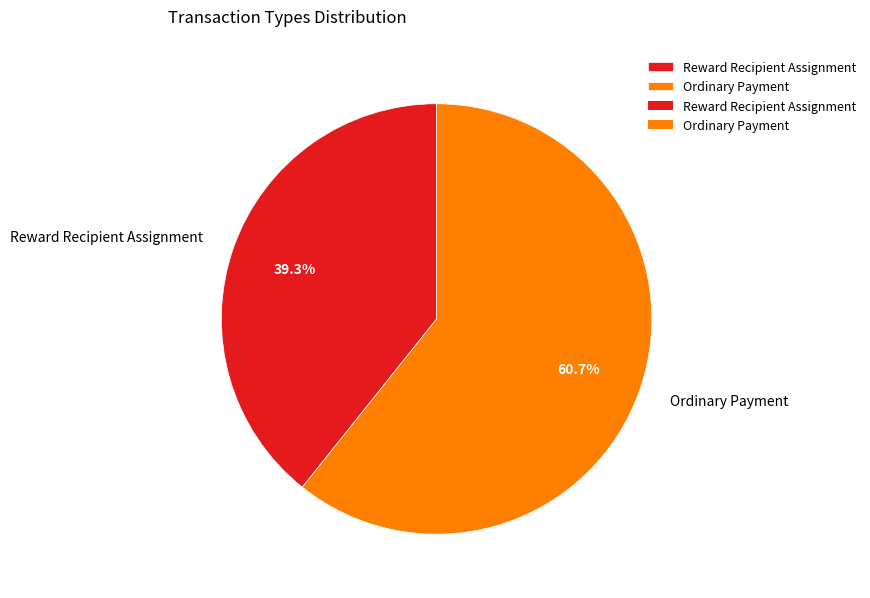

To the nearest percent, what portion does Ordinary Payment represent?

61%